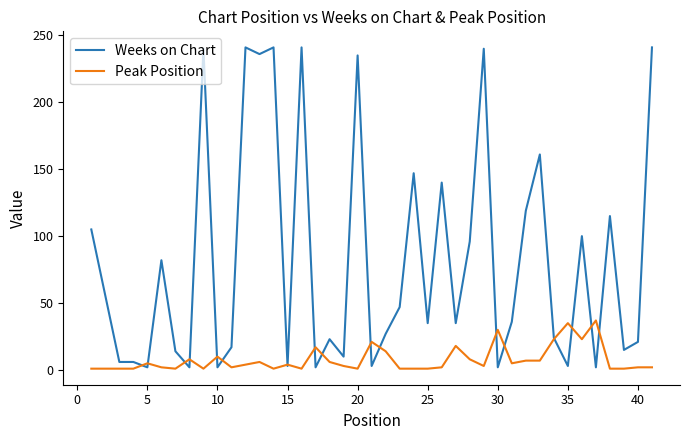

Which series has the widest spread of values?

Weeks on Chart